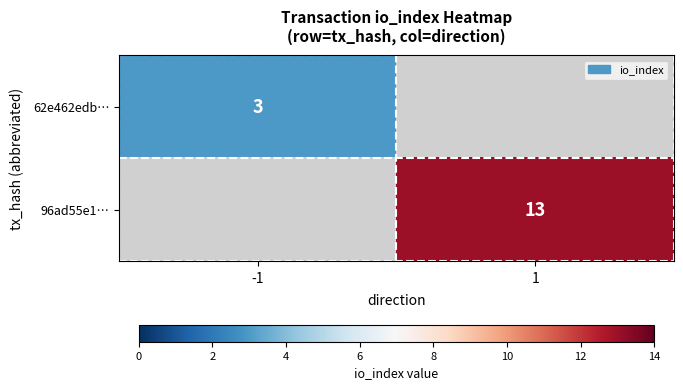

The 96ad55e1… series shows 13 at 1. True or false?

True